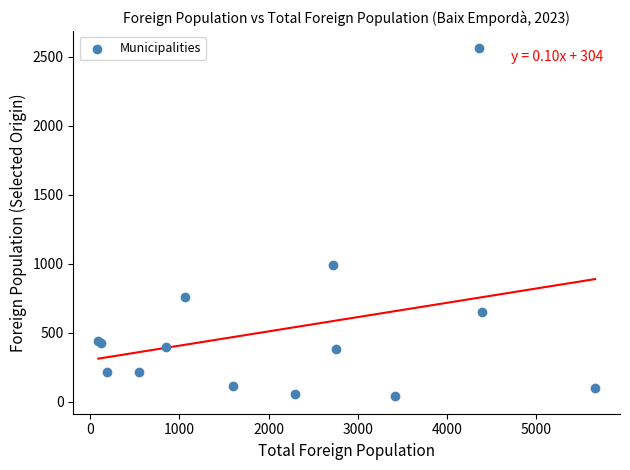

What Y value in the scatter plot is closest to 1300?

989